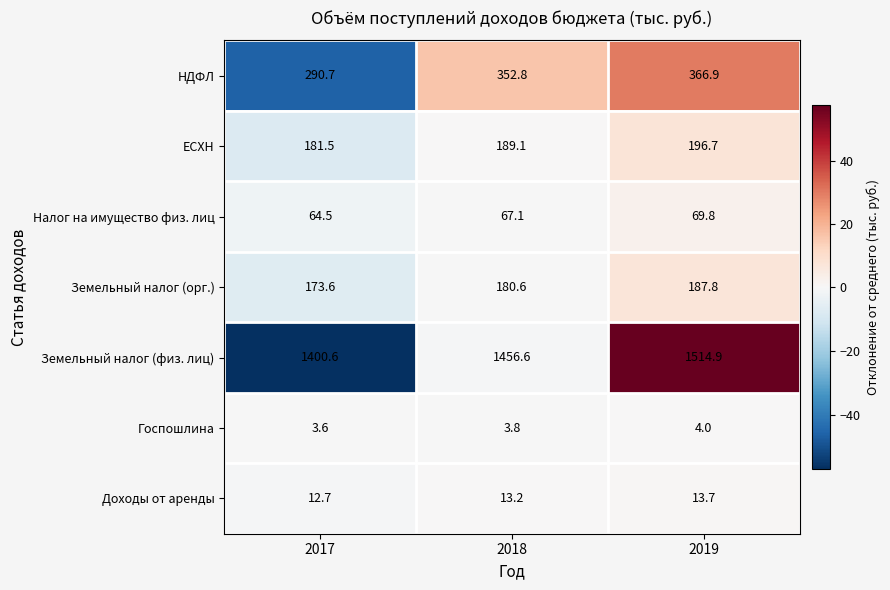

At which label is Доходы от аренды closest to 13?

2018